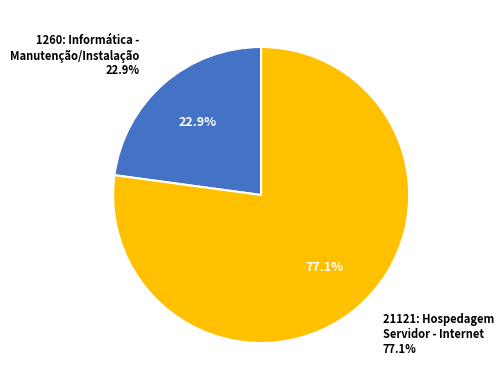

What is the largest slice in the pie chart?

21121: Hospedagem Servidor - Internet